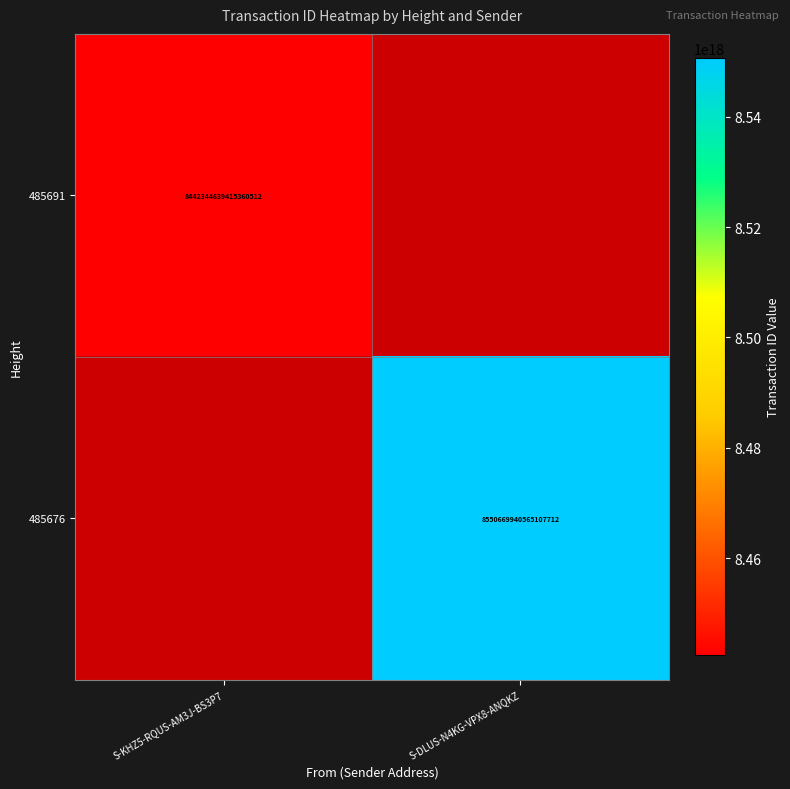

The value of 485691 at S-KHZ5-RQUS-AM3J-BS3P7 is 8442344639415360512. True or false?

True